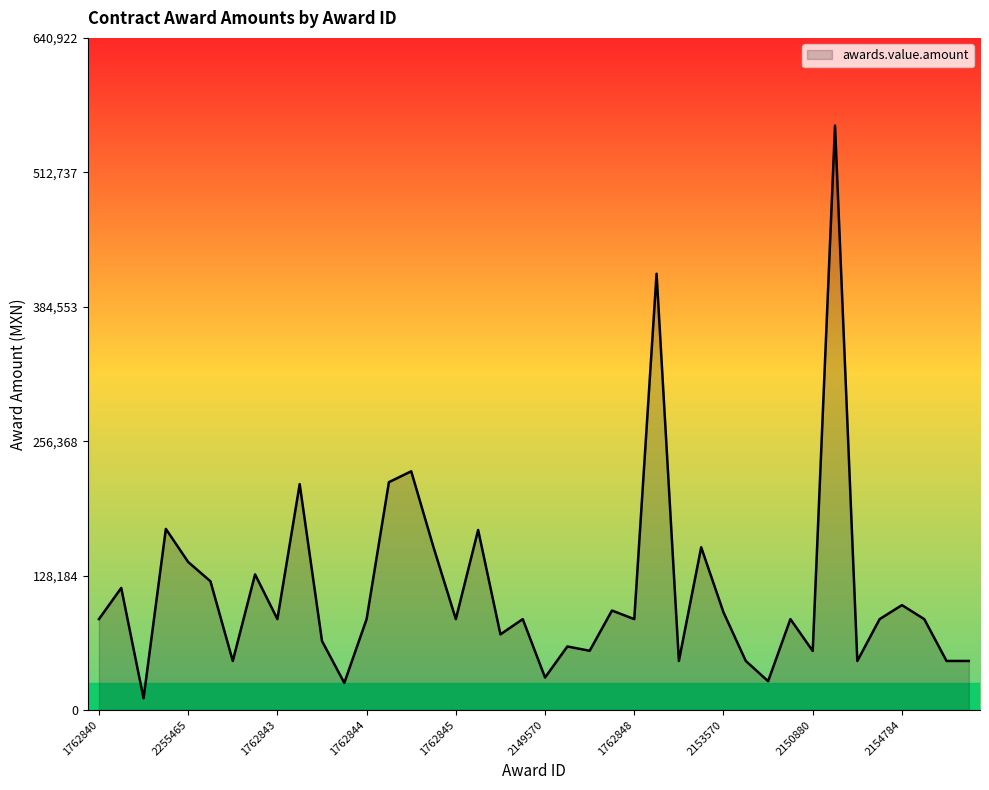

What is the maximum value shown in the chart?

557323.6